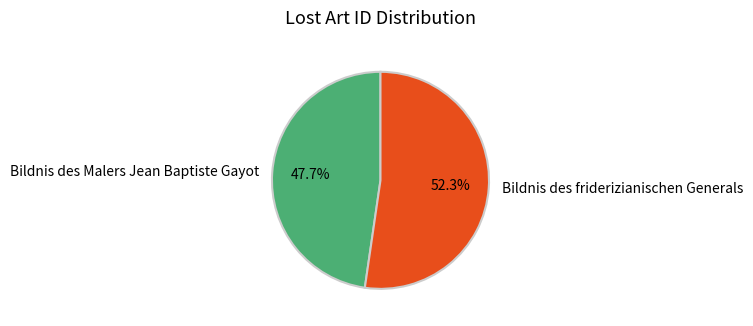

What percentage is the Bildnis des Malers Jean Baptiste Gayot slice, to the nearest percent?

48%